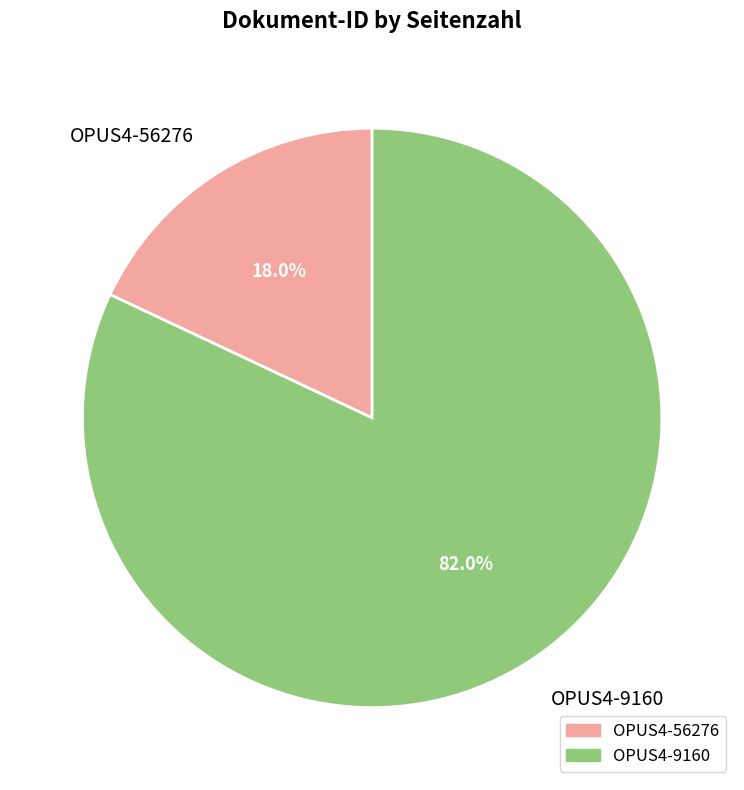

Which slice represents more than half of the pie?

OPUS4-9160